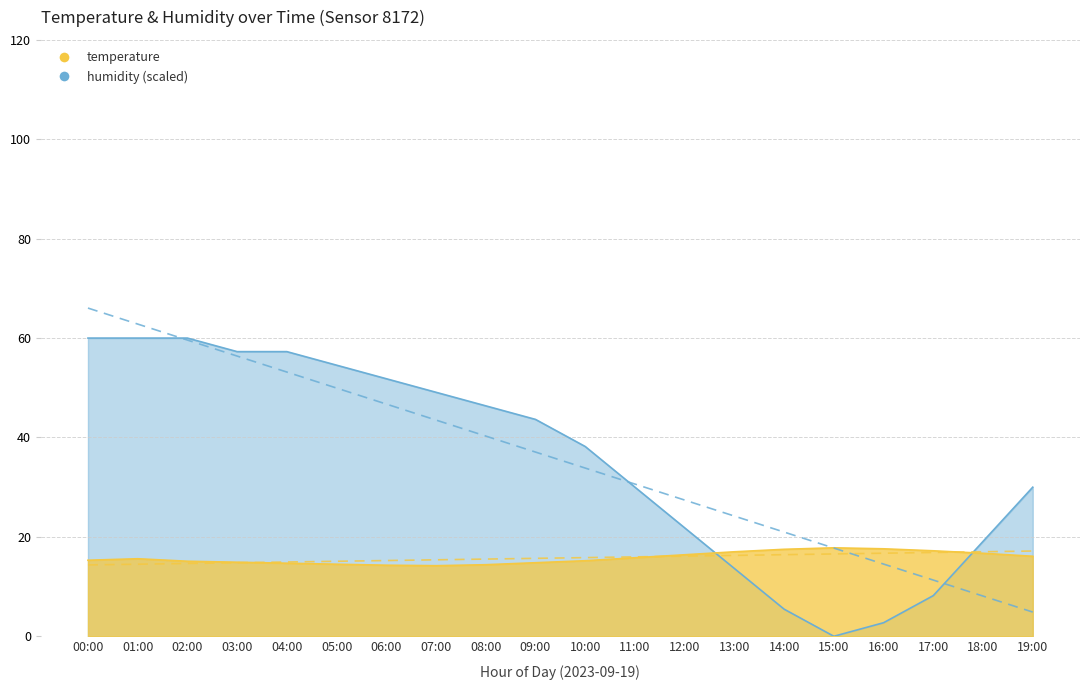

Reading left to right, transcribe all the data shown in this chart.

temperature: 15.3	15.6	15.1	14.9	14.7	14.5	14.3	14.2	14.4	14.8	15.2	15.8	16.4	17.0	17.5	17.8	17.6	17.2	16.7	16.1
humidity: 60.0	60.0	60.0	57.3	57.3	54.5	51.8	49.1	46.4	43.6	38.2	30.0	21.8	13.6	5.5	0.0	2.7	8.2	19.1	30.0